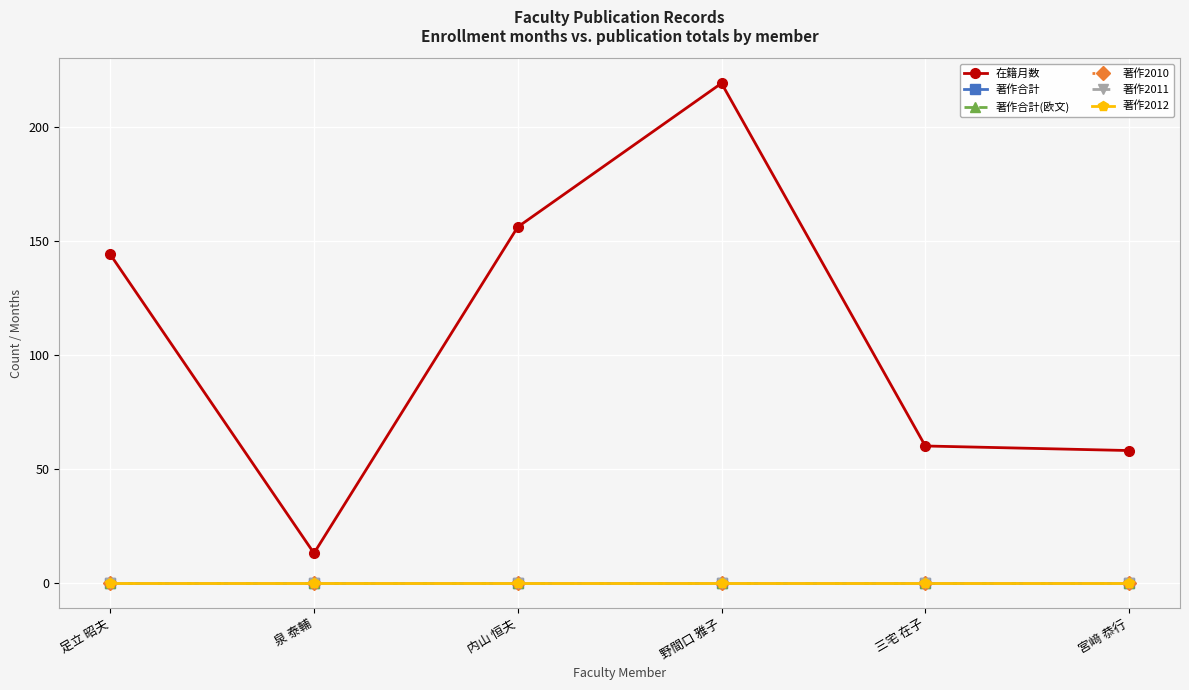

Reading right to left, list all the values displayed in this chart.

在籍月数: 58	60	219	156	13	144
著作合計: 0	0	0	0	0	0
著作合計(欧文): 0	0	0	0	0	0
著作2010: 0	0	0	0	0	0
著作2011: 0	0	0	0	0	0
著作2012: 0	0	0	0	0	0